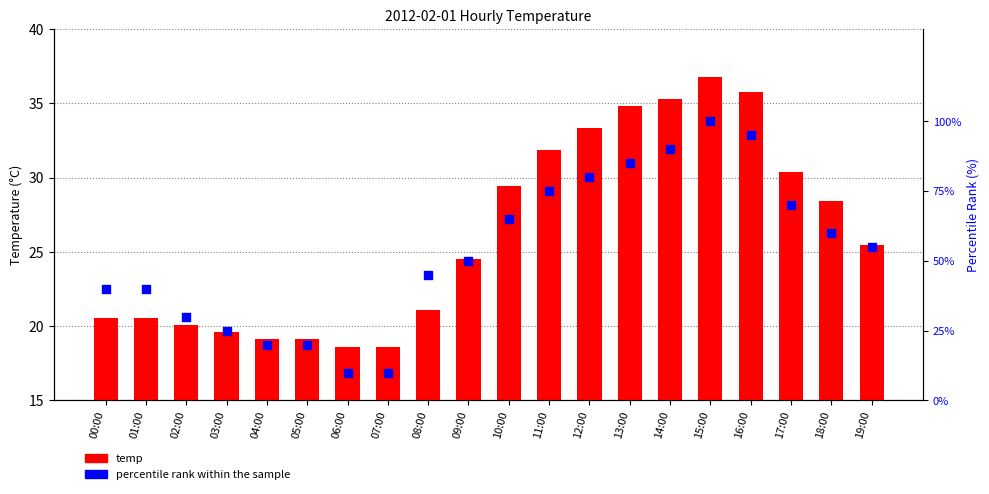

Which series reaches the maximum Y coordinate?

percentile rank within the sample